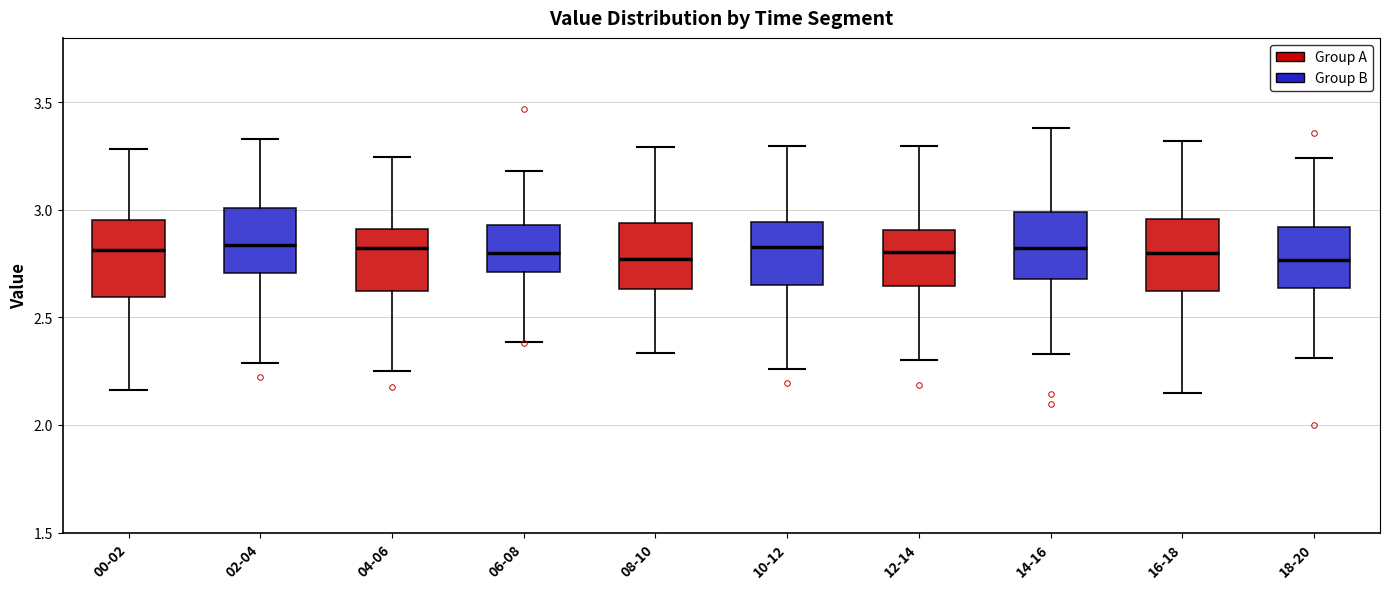

Reading left to right, read every box against the y-axis: the position of its median line, the range the box covers, and the ends of its whiskers. The values are not printed on the chart, so give them approximately, as read against the axis.

00-02: median 2.80, box 2.60 to 2.95, whiskers 2.15 to 3.30
02-04: median 2.85, box 2.70 to 3.00, whiskers 2.30 to 3.35
04-06: median 2.80, box 2.60 to 2.90, whiskers 2.25 to 3.25
06-08: median 2.80, box 2.70 to 2.95, whiskers 2.40 to 3.20
08-10: median 2.75, box 2.65 to 2.95, whiskers 2.35 to 3.30
10-12: median 2.85, box 2.65 to 2.95, whiskers 2.25 to 3.30
12-14: median 2.80, box 2.65 to 2.90, whiskers 2.30 to 3.30
14-16: median 2.80, box 2.70 to 3.00, whiskers 2.35 to 3.40
16-18: median 2.80, box 2.60 to 2.95, whiskers 2.15 to 3.30
18-20: median 2.75, box 2.65 to 2.90, whiskers 2.30 to 3.25